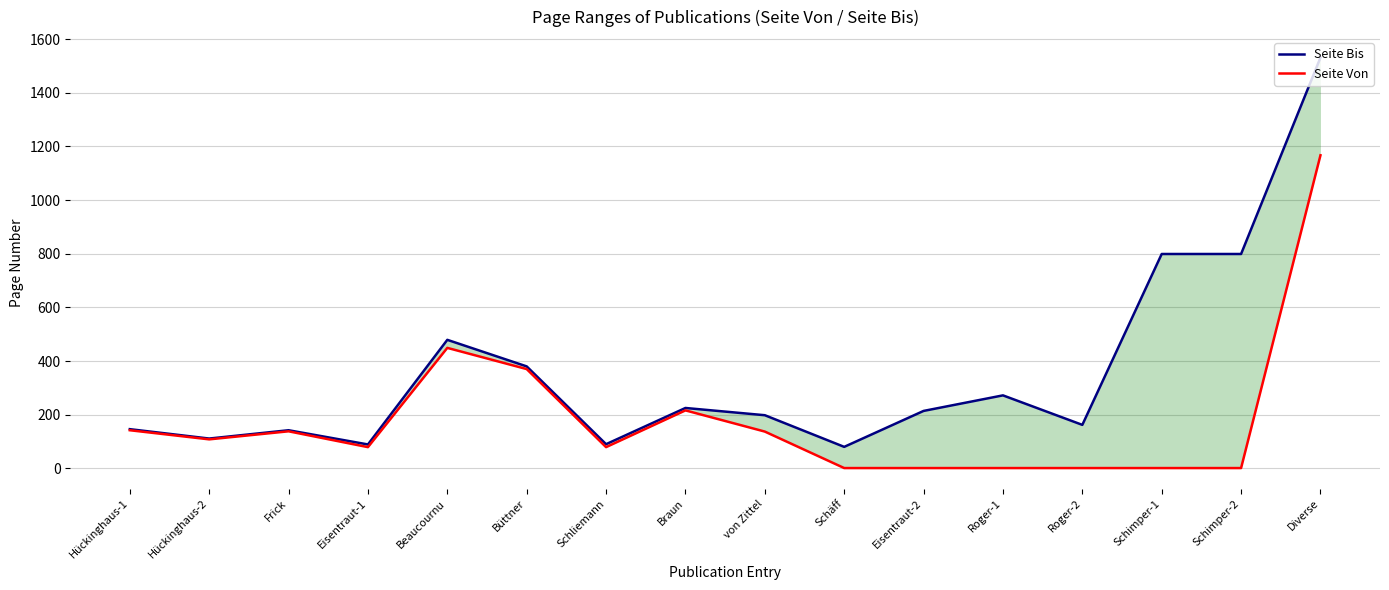

True or false: Seite Bis and Seite Von cross at least once.

False